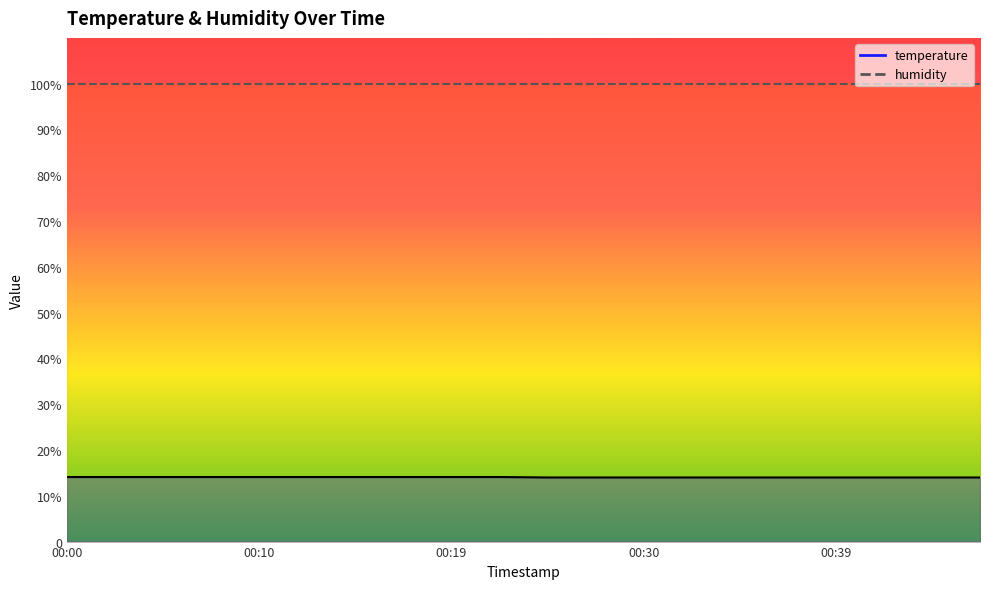

True or false: there are more than 2 points higher than both neighbors.

False